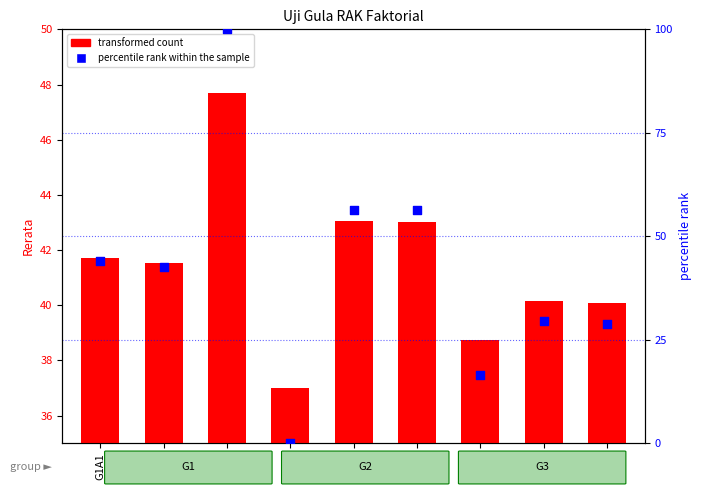

Which series has the largest Y range (max minus min)?

percentile rank within the sample